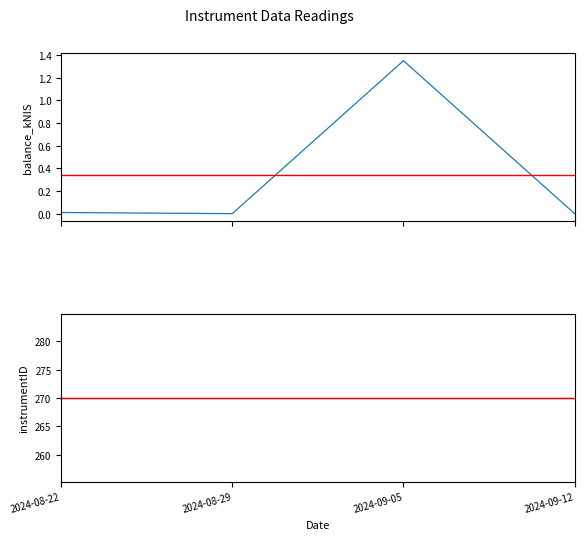

Reading right to left, transcribe all the data shown in this chart.

balance_kNIS: 2024-09-12=0.0	2024-09-05=1.4	2024-08-29=0.0	2024-08-22=0.0
instrumentID: 2024-09-12=270.0	2024-09-05=270.0	2024-08-29=270.0	2024-08-22=270.0